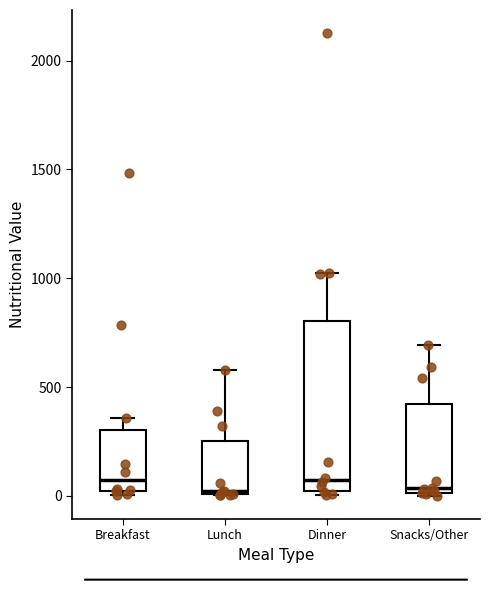

Reading left to right, read every box against the y-axis: the position of its median line, the range the box covers, and the ends of its whiskers. The values are not printed on the chart, so give them approximately, as read against the axis.

Breakfast: median 50, box 0 to 300, whiskers 0 (just below the box's lower edge) to 350
Lunch: median 0 (just above the box's lower edge), box 0 to 250, whiskers 0 to 600
Dinner: median 50, box 0 to 800, whiskers 0 (just below the box's lower edge) to 1050
Snacks/Other: median 50, box 0 to 400, whiskers 0 to 700